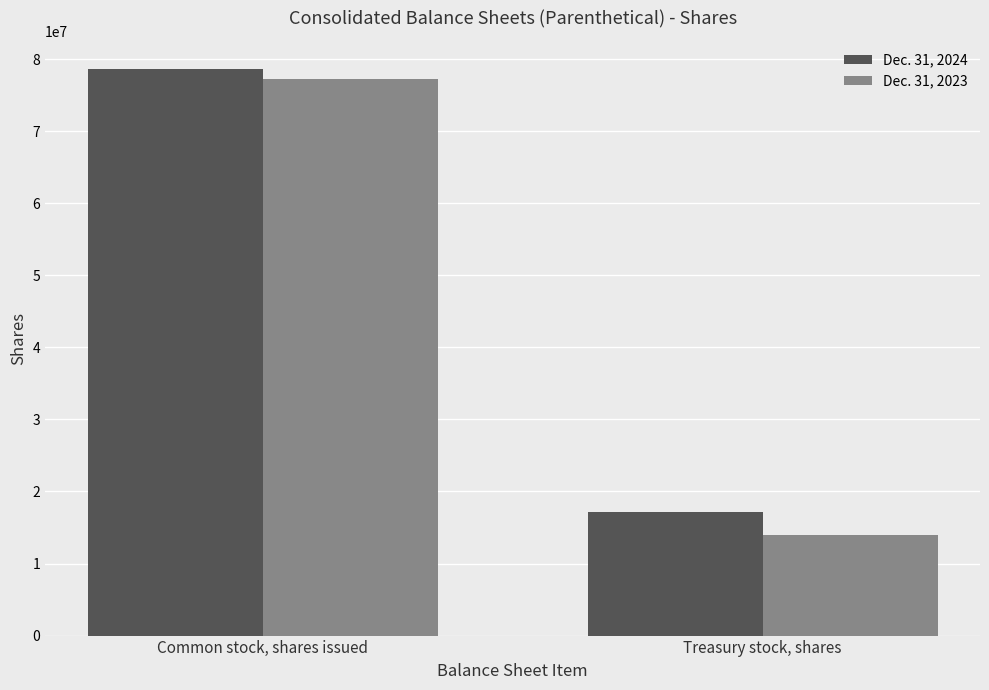

What is the difference between the Dec. 31, 2024 values at Common stock, shares issued and Treasury stock, shares?

61492995